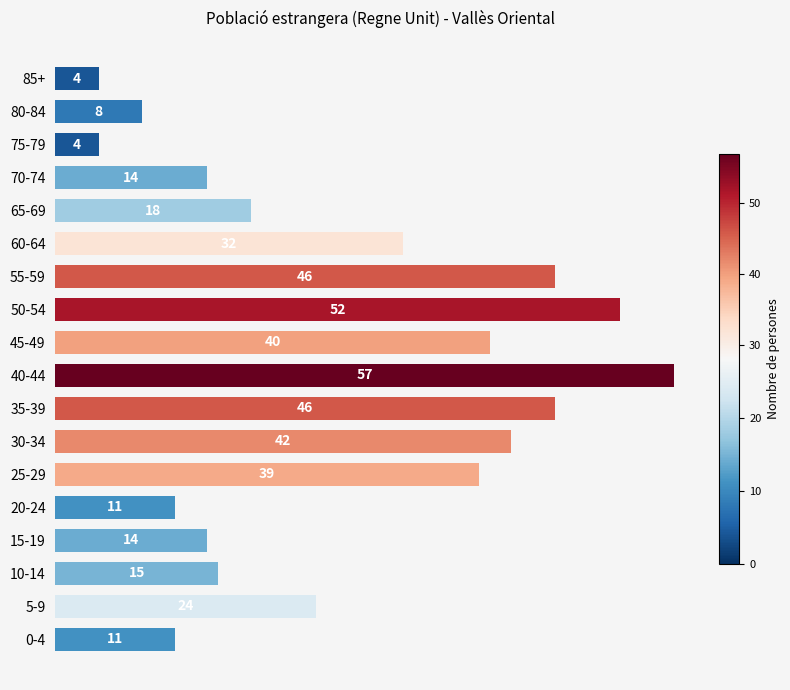

What is the difference between the maximum and second lowest values?

53